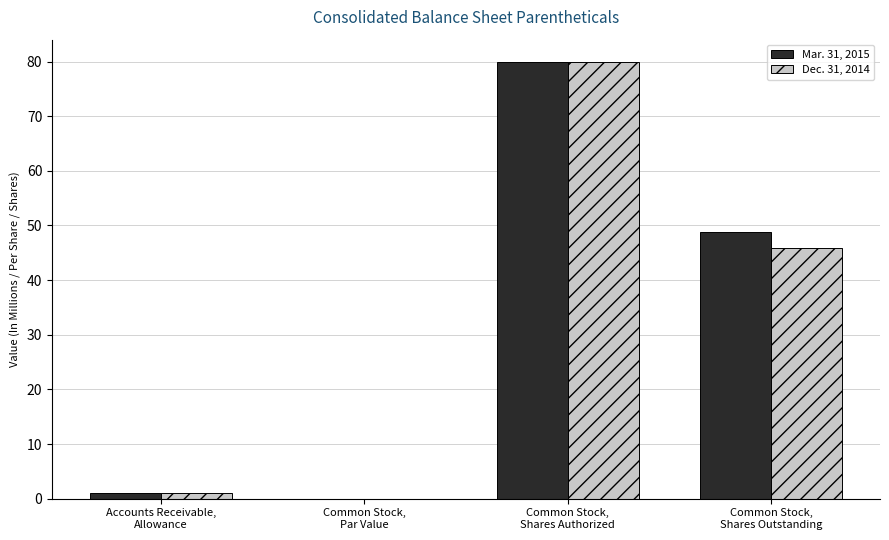

How many groups of bars are there?

4